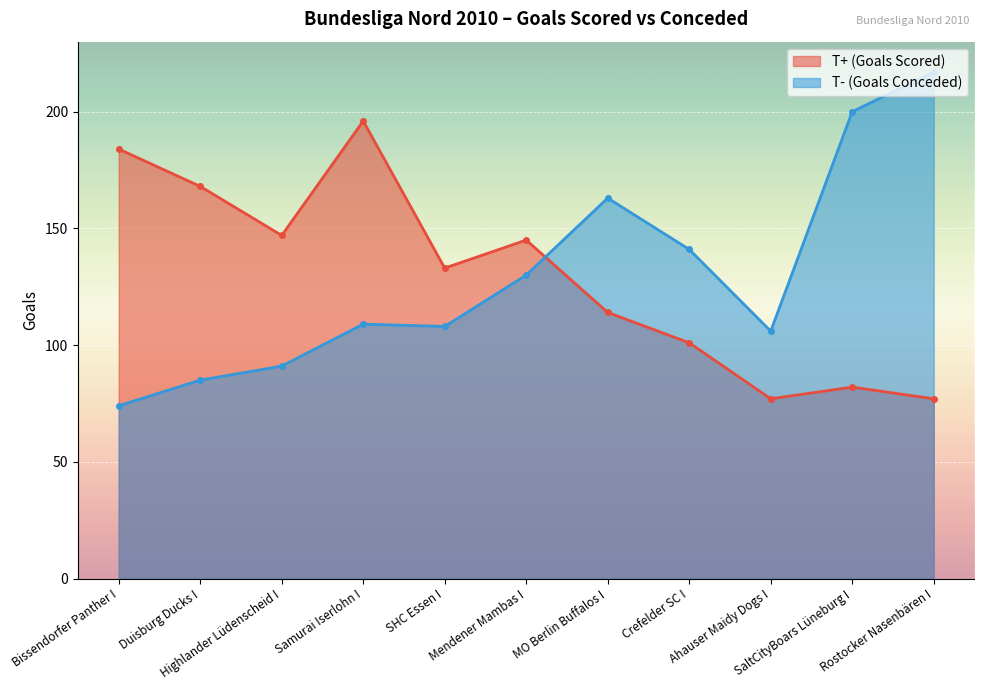

Which series ends up on top after the final intersection of T- (Goals Conceded) and T+ (Goals Scored)?

T- (Goals Conceded)